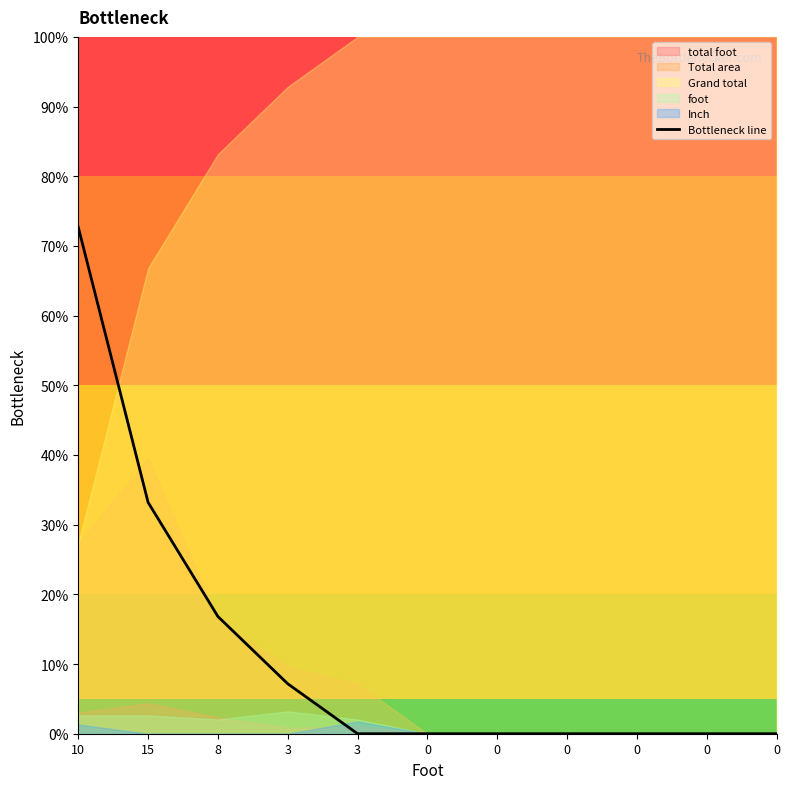

The chart shows a value of -48.1 at 0. True or false?

False